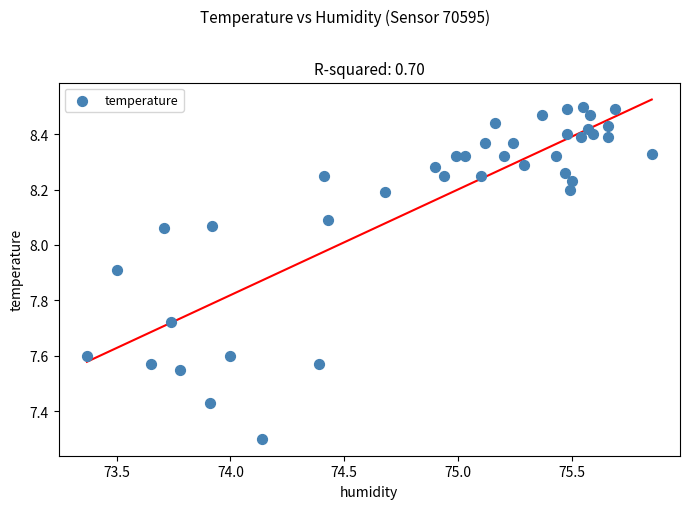

What Y value in the scatter plot is closest to 7?

7.3